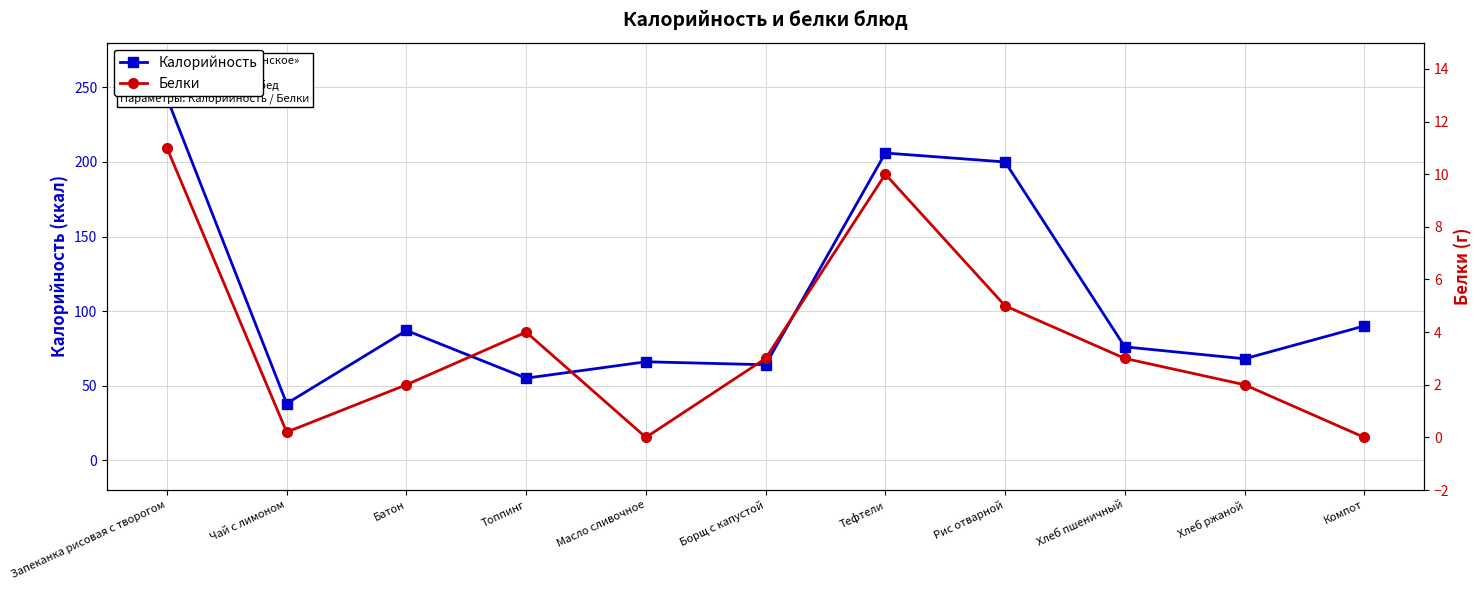

How many categories are shown in the chart?

11